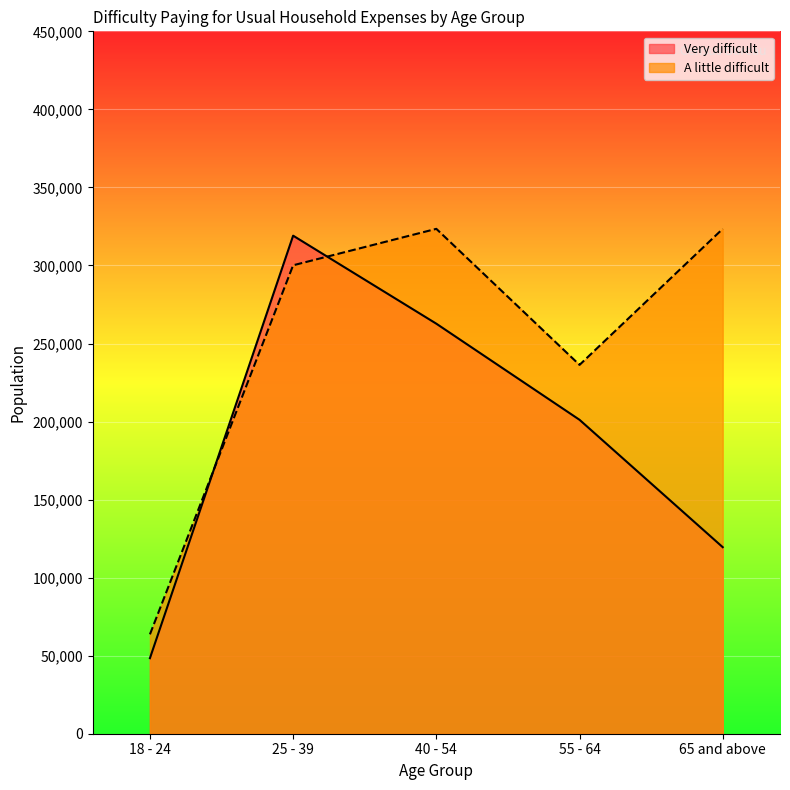

What is the sum of the Very difficult values at 40 - 54 and 18 - 24?

311090